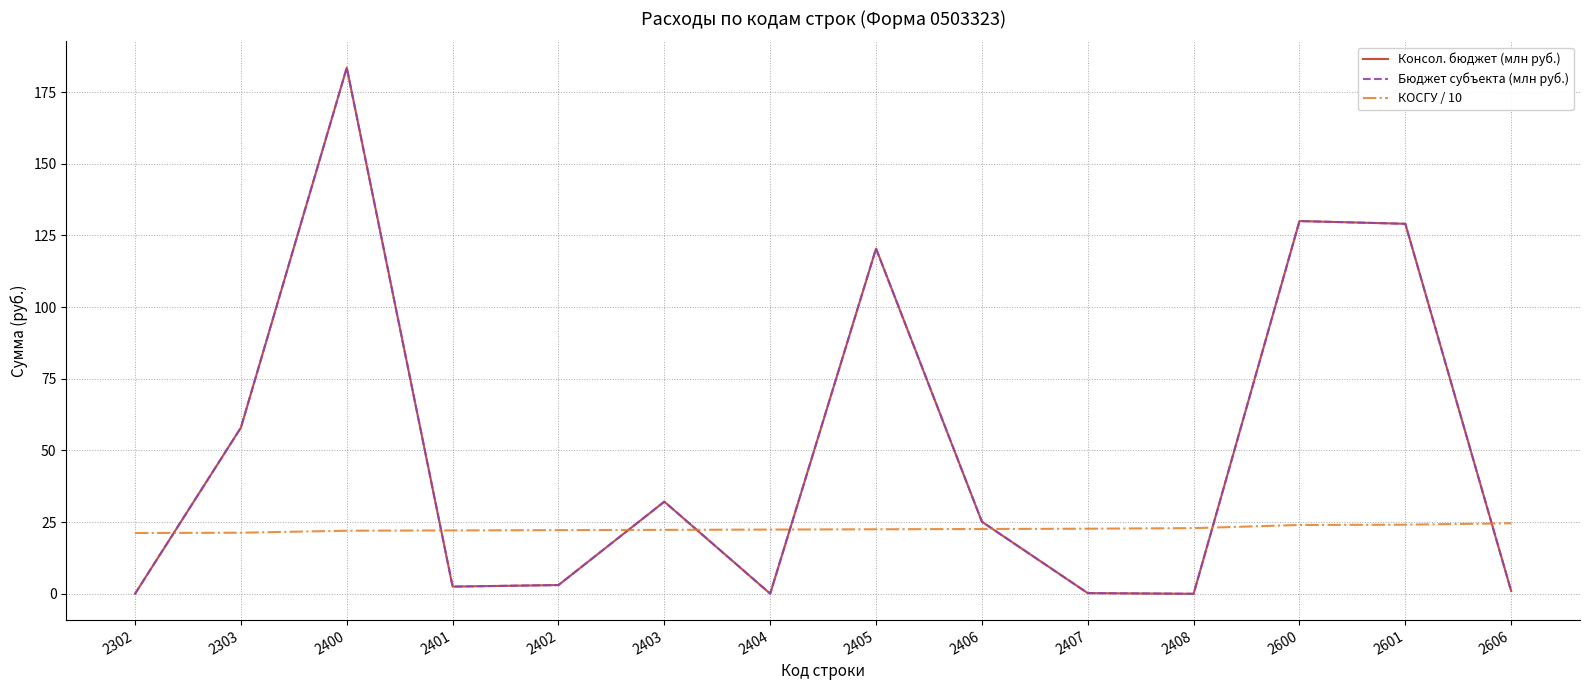

What is the difference between the highest and lowest values at 2302?

21.2